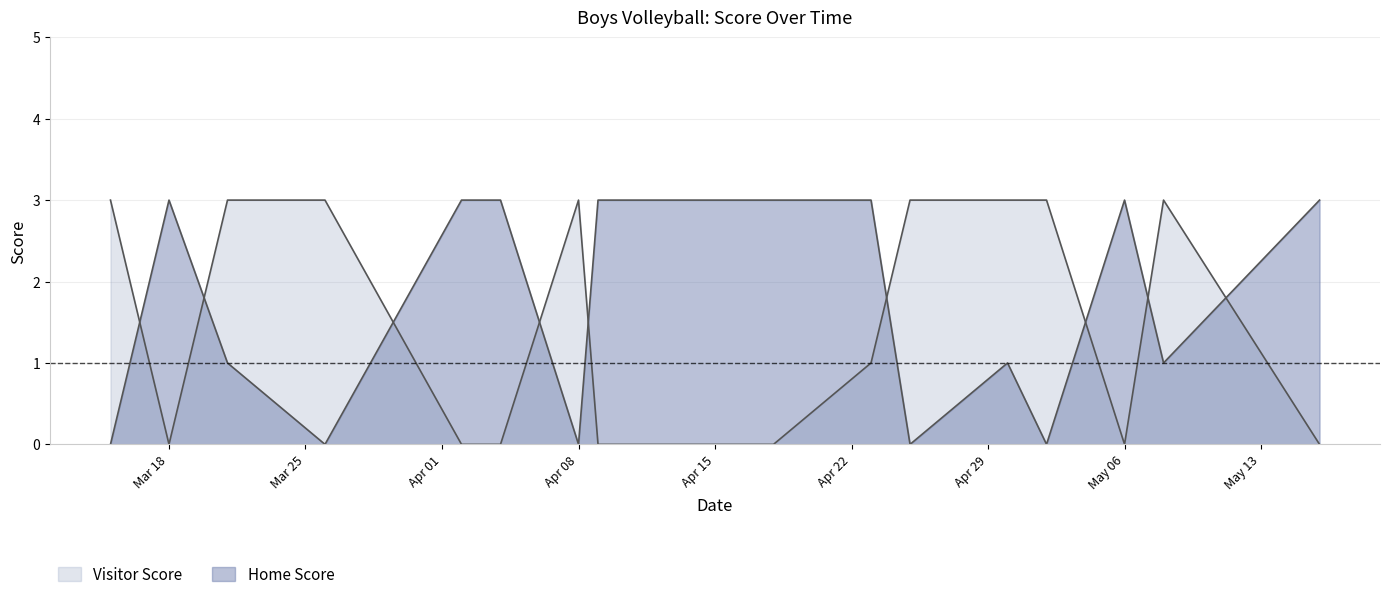

Which series has the largest total across all categories?

Home Score